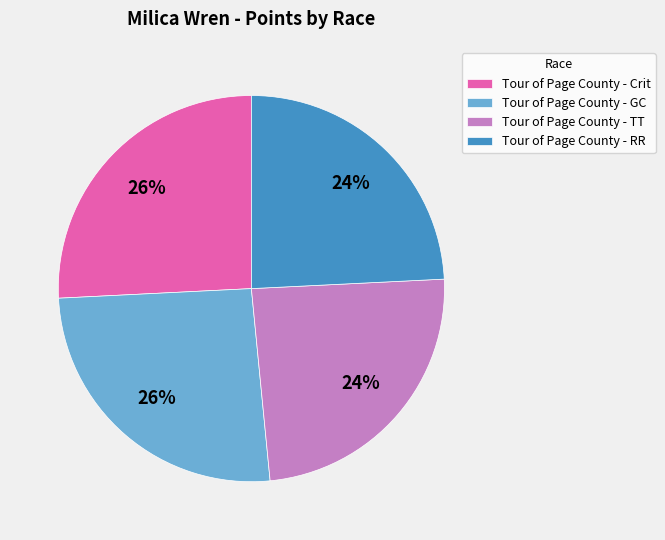

To the nearest percent, what is the average slice percentage?

25%